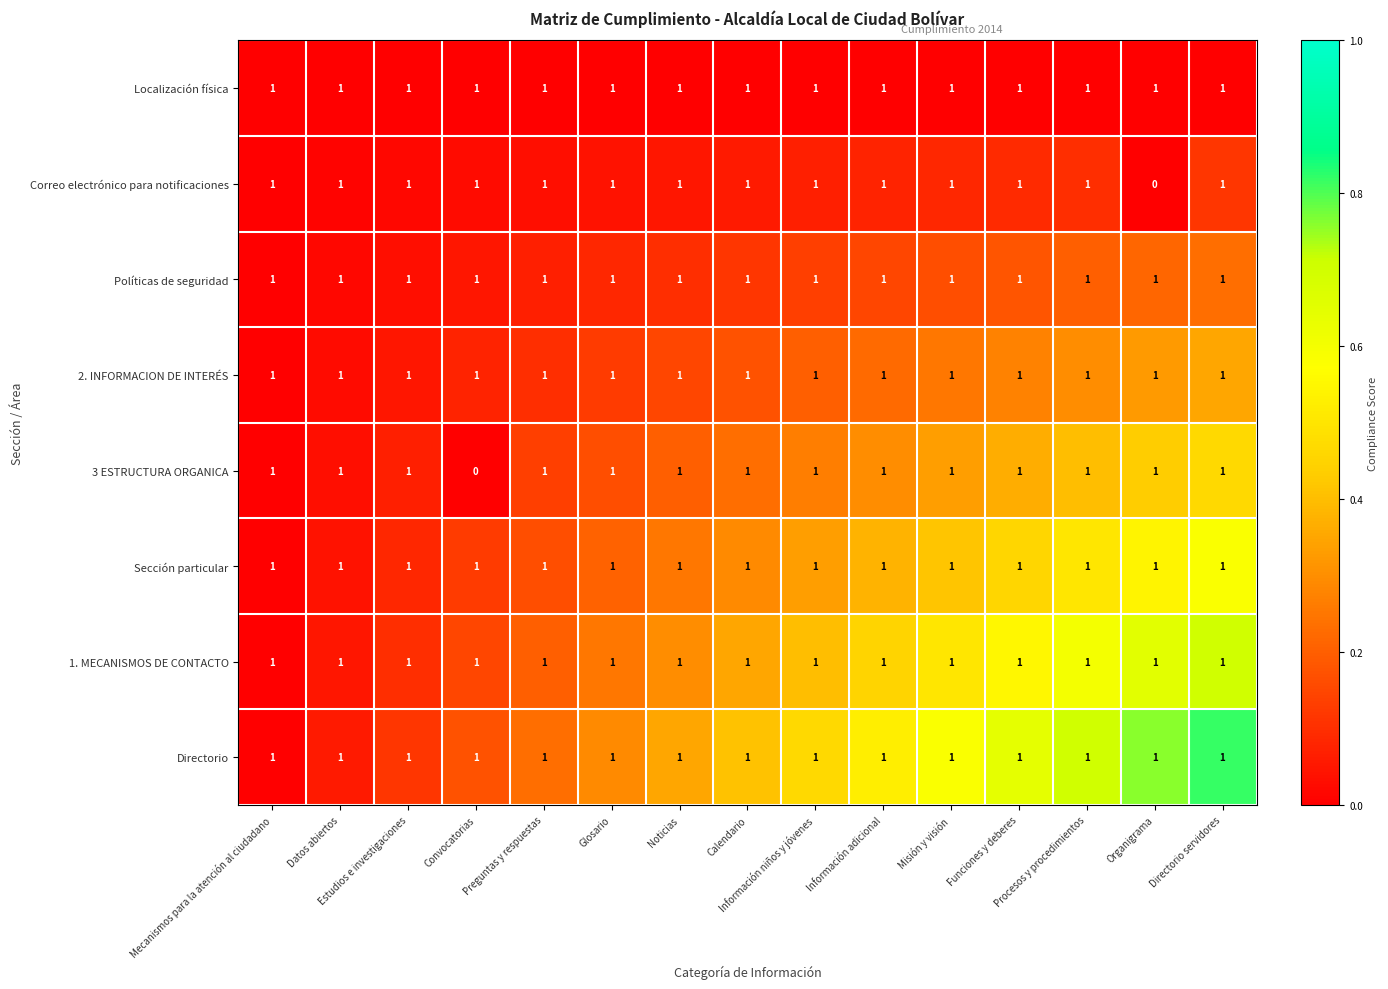

What is the sum of all Correo electrónico para notificaciones values?

14